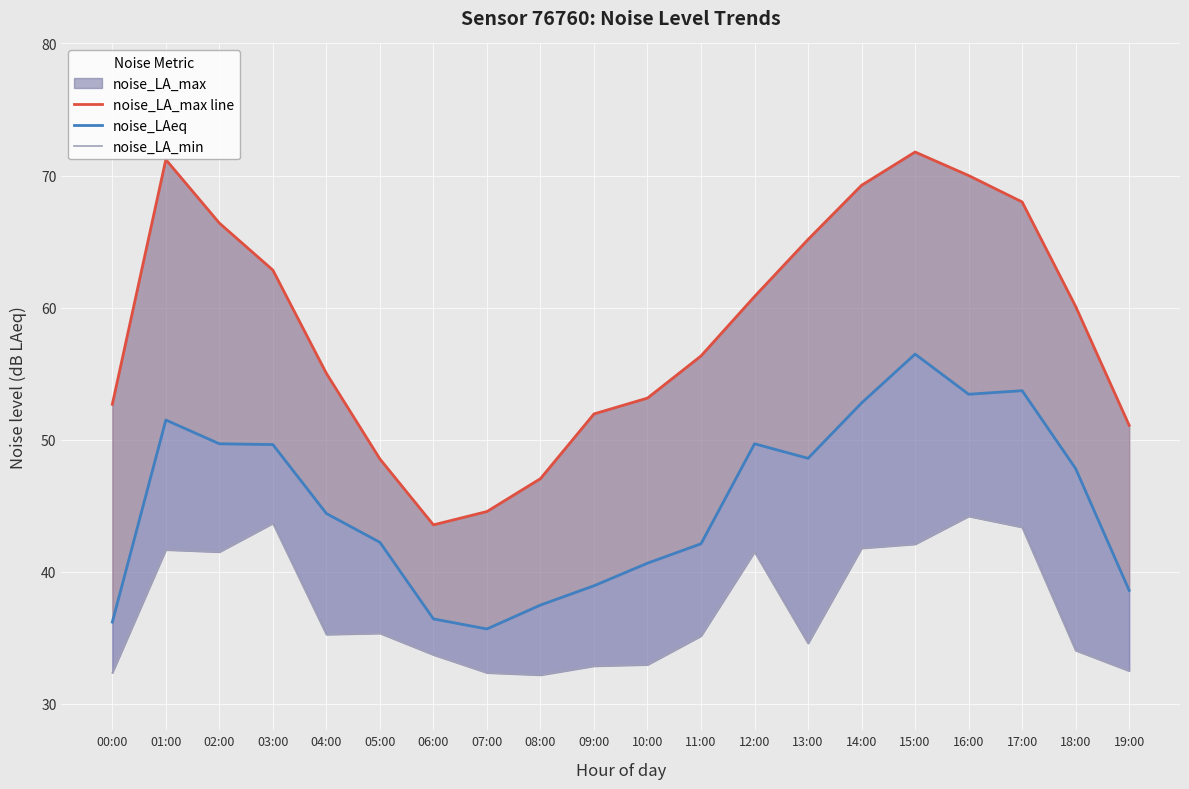

True or false: noise_LA_max line has more than 2 points higher than both neighbors.

False